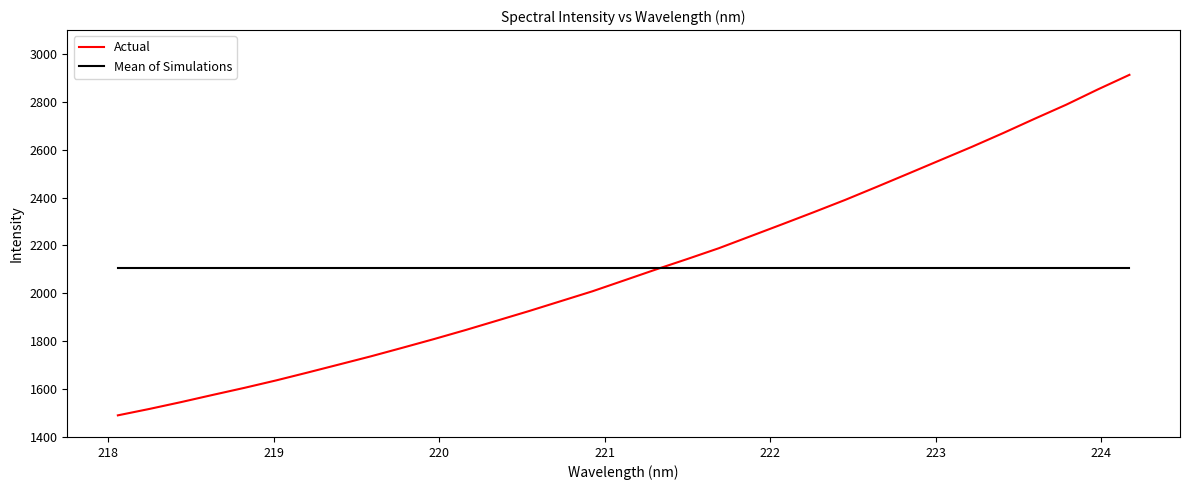

Which series has the widest spread of values?

Actual